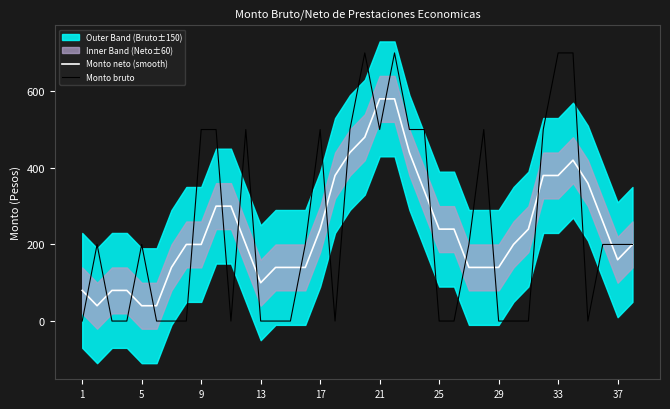

Between 18 and 27, which series saw the biggest shift?

Monto neto (smooth)